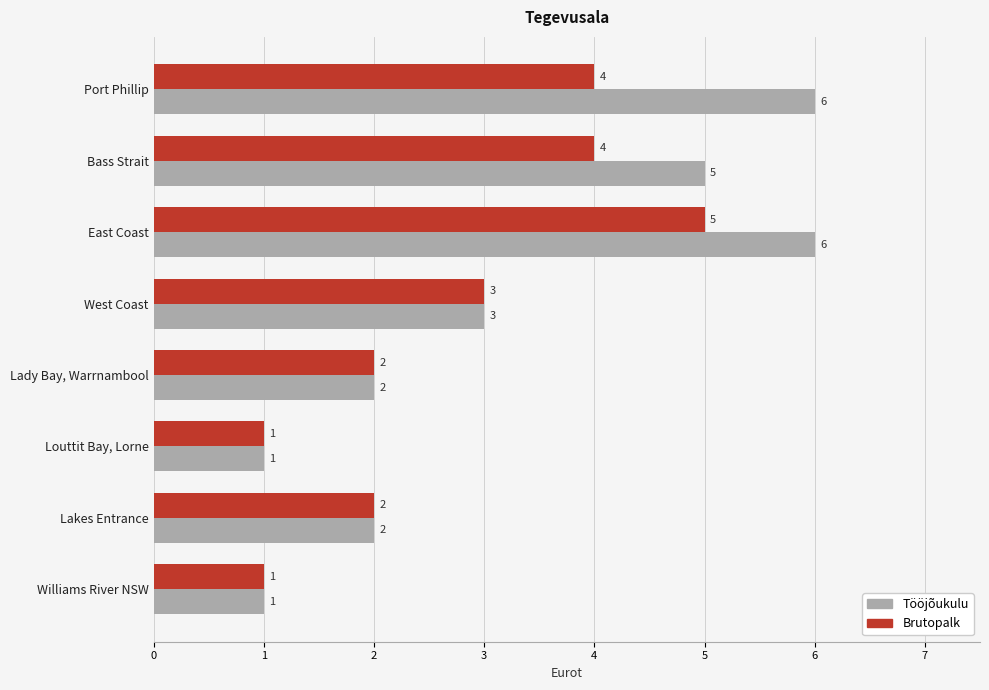

Count the Tööjõukulu values in the range 2 to 6.

6